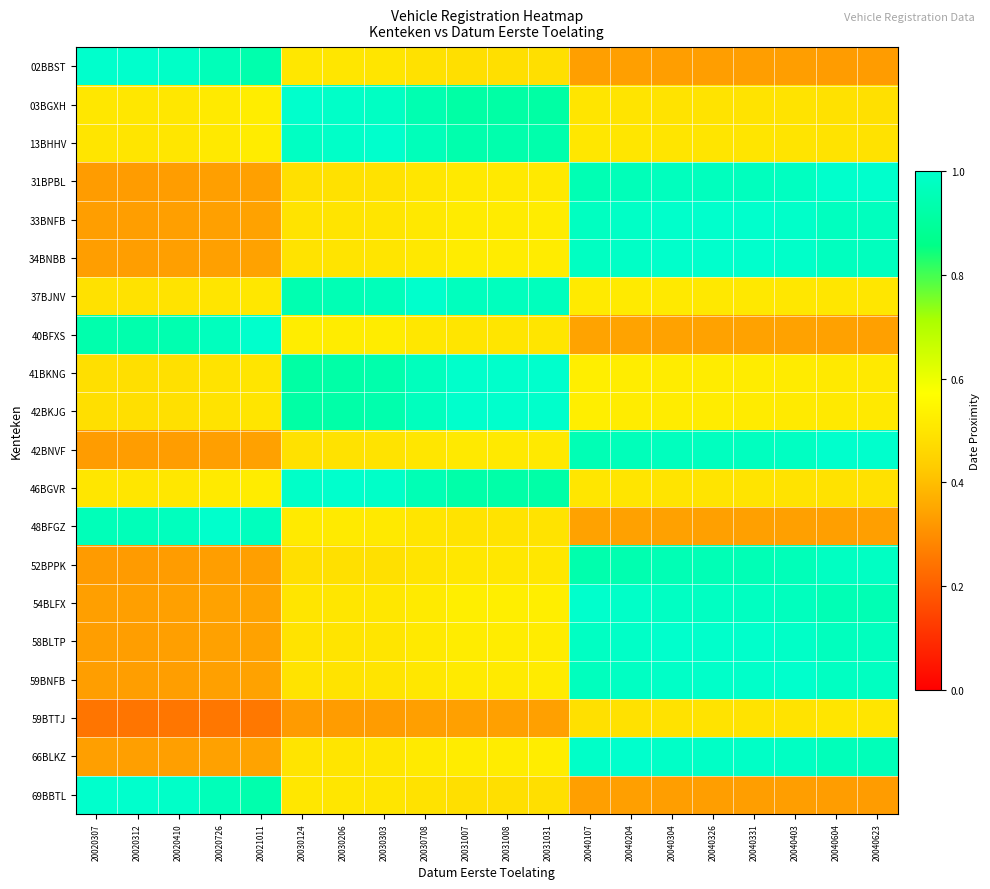

Reading left to right, list all the values displayed in this chart.

02BBST: 20020307=1.0	20020312=1.0	20020410=1.0	20020726=1.0	20021011=0.9	20030124=0.5	20030206=0.5	20030303=0.5	20030708=0.5	20031007=0.5	20031008=0.5	20031031=0.5	20040107=0.3	20040204=0.3	20040304=0.3	20040326=0.3	20040331=0.3	20040403=0.3	20040604=0.3	20040623=0.3
03BGXH: 20020307=0.5	20020312=0.5	20020410=0.5	20020726=0.5	20021011=0.5	20030124=1.0	20030206=1.0	20030303=1.0	20030708=0.9	20031007=0.9	20031008=0.9	20031031=0.9	20040107=0.5	20040204=0.5	20040304=0.5	20040326=0.5	20040331=0.5	20040403=0.5	20040604=0.5	20040623=0.5
13BHHV: 20020307=0.5	20020312=0.5	20020410=0.5	20020726=0.5	20021011=0.5	20030124=1.0	20030206=1.0	20030303=1.0	20030708=1.0	20031007=0.9	20031008=0.9	20031031=0.9	20040107=0.5	20040204=0.5	20040304=0.5	20040326=0.5	20040331=0.5	20040403=0.5	20040604=0.5	20040623=0.5
31BPBL: 20020307=0.3	20020312=0.3	20020410=0.3	20020726=0.3	20021011=0.3	20030124=0.5	20030206=0.5	20030303=0.5	20030708=0.5	20031007=0.5	20031008=0.5	20031031=0.5	20040107=1.0	20040204=1.0	20040304=1.0	20040326=1.0	20040331=1.0	20040403=1.0	20040604=1.0	20040623=1.0
33BNFB: 20020307=0.3	20020312=0.3	20020410=0.3	20020726=0.3	20021011=0.3	20030124=0.5	20030206=0.5	20030303=0.5	20030708=0.5	20031007=0.5	20031008=0.5	20031031=0.5	20040107=1.0	20040204=1.0	20040304=1.0	20040326=1.0	20040331=1.0	20040403=1.0	20040604=1.0	20040623=1.0
34BNBB: 20020307=0.3	20020312=0.3	20020410=0.3	20020726=0.3	20021011=0.3	20030124=0.5	20030206=0.5	20030303=0.5	20030708=0.5	20031007=0.5	20031008=0.5	20031031=0.5	20040107=1.0	20040204=1.0	20040304=1.0	20040326=1.0	20040331=1.0	20040403=1.0	20040604=1.0	20040623=1.0
37BJNV: 20020307=0.5	20020312=0.5	20020410=0.5	20020726=0.5	20021011=0.5	20030124=0.9	20030206=1.0	20030303=1.0	20030708=1.0	20031007=1.0	20031008=1.0	20031031=1.0	20040107=0.5	20040204=0.5	20040304=0.5	20040326=0.5	20040331=0.5	20040403=0.5	20040604=0.5	20040623=0.5
40BFXS: 20020307=0.9	20020312=0.9	20020410=0.9	20020726=1.0	20021011=1.0	20030124=0.5	20030206=0.5	20030303=0.5	20030708=0.5	20031007=0.5	20031008=0.5	20031031=0.5	20040107=0.3	20040204=0.3	20040304=0.3	20040326=0.3	20040331=0.3	20040403=0.3	20040604=0.3	20040623=0.3
41BKNG: 20020307=0.5	20020312=0.5	20020410=0.5	20020726=0.5	20021011=0.5	20030124=0.9	20030206=0.9	20030303=0.9	20030708=1.0	20031007=1.0	20031008=1.0	20031031=1.0	20040107=0.5	20040204=0.5	20040304=0.5	20040326=0.5	20040331=0.5	20040403=0.5	20040604=0.5	20040623=0.5
42BKJG: 20020307=0.5	20020312=0.5	20020410=0.5	20020726=0.5	20021011=0.5	20030124=0.9	20030206=0.9	20030303=0.9	20030708=1.0	20031007=1.0	20031008=1.0	20031031=1.0	20040107=0.5	20040204=0.5	20040304=0.5	20040326=0.5	20040331=0.5	20040403=0.5	20040604=0.5	20040623=0.5
42BNVF: 20020307=0.3	20020312=0.3	20020410=0.3	20020726=0.3	20021011=0.3	20030124=0.5	20030206=0.5	20030303=0.5	20030708=0.5	20031007=0.5	20031008=0.5	20031031=0.5	20040107=1.0	20040204=1.0	20040304=1.0	20040326=1.0	20040331=1.0	20040403=1.0	20040604=1.0	20040623=1.0
46BGVR: 20020307=0.5	20020312=0.5	20020410=0.5	20020726=0.5	20021011=0.5	20030124=1.0	20030206=1.0	20030303=1.0	20030708=1.0	20031007=0.9	20031008=0.9	20031031=0.9	20040107=0.5	20040204=0.5	20040304=0.5	20040326=0.5	20040331=0.5	20040403=0.5	20040604=0.5	20040623=0.5
48BFGZ: 20020307=1.0	20020312=1.0	20020410=1.0	20020726=1.0	20021011=1.0	20030124=0.5	20030206=0.5	20030303=0.5	20030708=0.5	20031007=0.5	20031008=0.5	20031031=0.5	20040107=0.3	20040204=0.3	20040304=0.3	20040326=0.3	20040331=0.3	20040403=0.3	20040604=0.3	20040623=0.3
52BPPK: 20020307=0.3	20020312=0.3	20020410=0.3	20020726=0.3	20021011=0.3	20030124=0.5	20030206=0.5	20030303=0.5	20030708=0.5	20031007=0.5	20031008=0.5	20031031=0.5	20040107=0.9	20040204=0.9	20040304=1.0	20040326=1.0	20040331=1.0	20040403=1.0	20040604=1.0	20040623=1.0
54BLFX: 20020307=0.3	20020312=0.3	20020410=0.3	20020726=0.3	20021011=0.3	20030124=0.5	20030206=0.5	20030303=0.5	20030708=0.5	20031007=0.5	20031008=0.5	20031031=0.5	20040107=1.0	20040204=1.0	20040304=1.0	20040326=1.0	20040331=1.0	20040403=1.0	20040604=1.0	20040623=1.0
58BLTP: 20020307=0.3	20020312=0.3	20020410=0.3	20020726=0.3	20021011=0.3	20030124=0.5	20030206=0.5	20030303=0.5	20030708=0.5	20031007=0.5	20031008=0.5	20031031=0.5	20040107=1.0	20040204=1.0	20040304=1.0	20040326=1.0	20040331=1.0	20040403=1.0	20040604=1.0	20040623=1.0
59BNFB: 20020307=0.3	20020312=0.3	20020410=0.3	20020726=0.3	20021011=0.3	20030124=0.5	20030206=0.5	20030303=0.5	20030708=0.5	20031007=0.5	20031008=0.5	20031031=0.5	20040107=1.0	20040204=1.0	20040304=1.0	20040326=1.0	20040331=1.0	20040403=1.0	20040604=1.0	20040623=1.0
59BTTJ: 20020307=0.2	20020312=0.2	20020410=0.2	20020726=0.3	20021011=0.3	20030124=0.3	20030206=0.3	20030303=0.3	20030708=0.3	20031007=0.3	20031008=0.3	20031031=0.3	20040107=0.5	20040204=0.5	20040304=0.5	20040326=0.5	20040331=0.5	20040403=0.5	20040604=0.5	20040623=0.5
66BLKZ: 20020307=0.3	20020312=0.3	20020410=0.3	20020726=0.3	20021011=0.3	20030124=0.5	20030206=0.5	20030303=0.5	20030708=0.5	20031007=0.5	20031008=0.5	20031031=0.5	20040107=1.0	20040204=1.0	20040304=1.0	20040326=1.0	20040331=1.0	20040403=1.0	20040604=1.0	20040623=1.0
69BBTL: 20020307=1.0	20020312=1.0	20020410=1.0	20020726=1.0	20021011=0.9	20030124=0.5	20030206=0.5	20030303=0.5	20030708=0.5	20031007=0.5	20031008=0.5	20031031=0.5	20040107=0.3	20040204=0.3	20040304=0.3	20040326=0.3	20040331=0.3	20040403=0.3	20040604=0.3	20040623=0.3